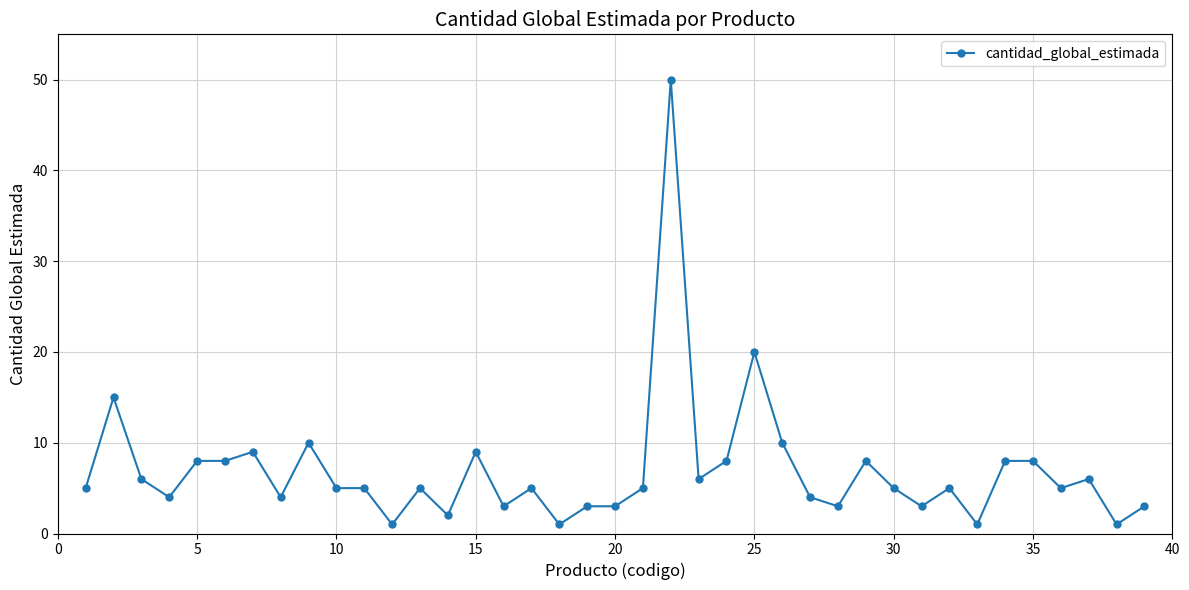

How many lines are shown in the chart?

1